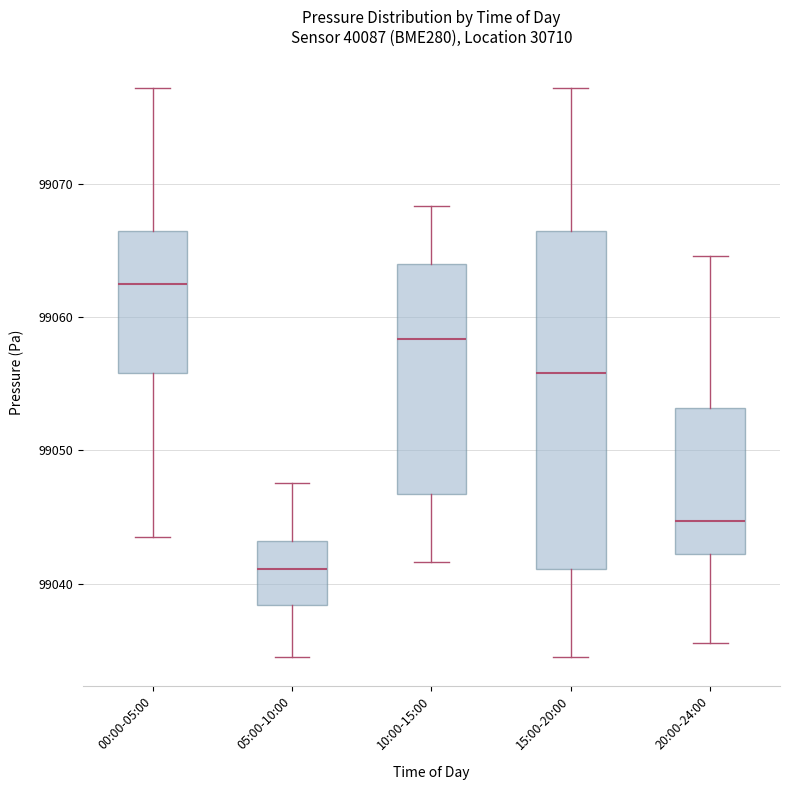

Comparing the boxes themselves (not the whiskers), which one is the tallest?

15:00-20:00